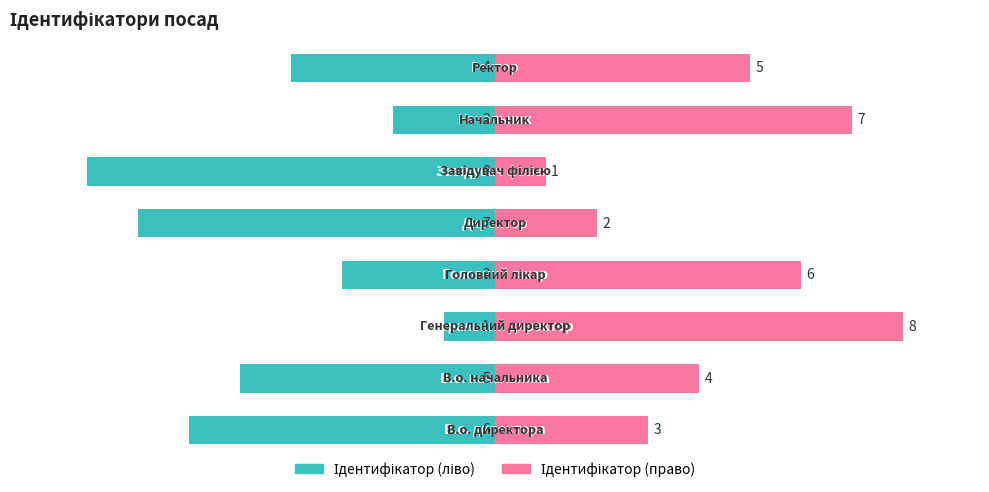

True or false: Ідентифікатор (право) has a value of 5 at 7.

True